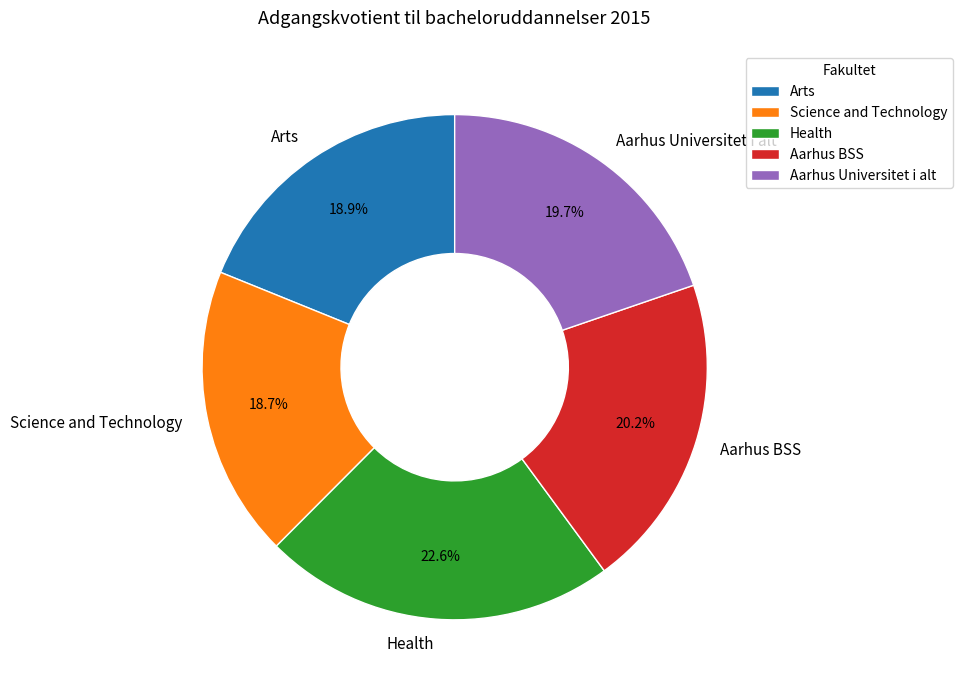

How many segments does this pie chart have?

5